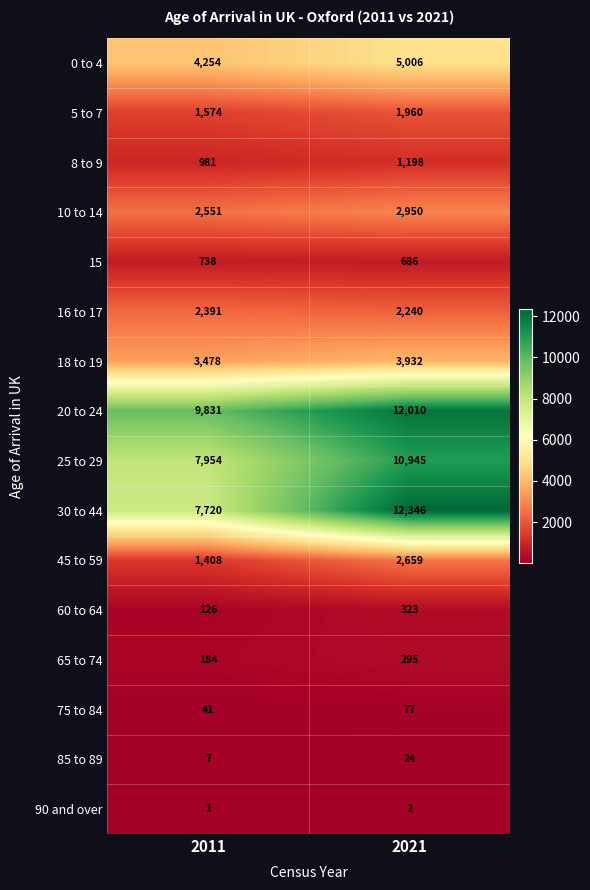

Which series changed the most between 2011 and 2021?

30 to 44